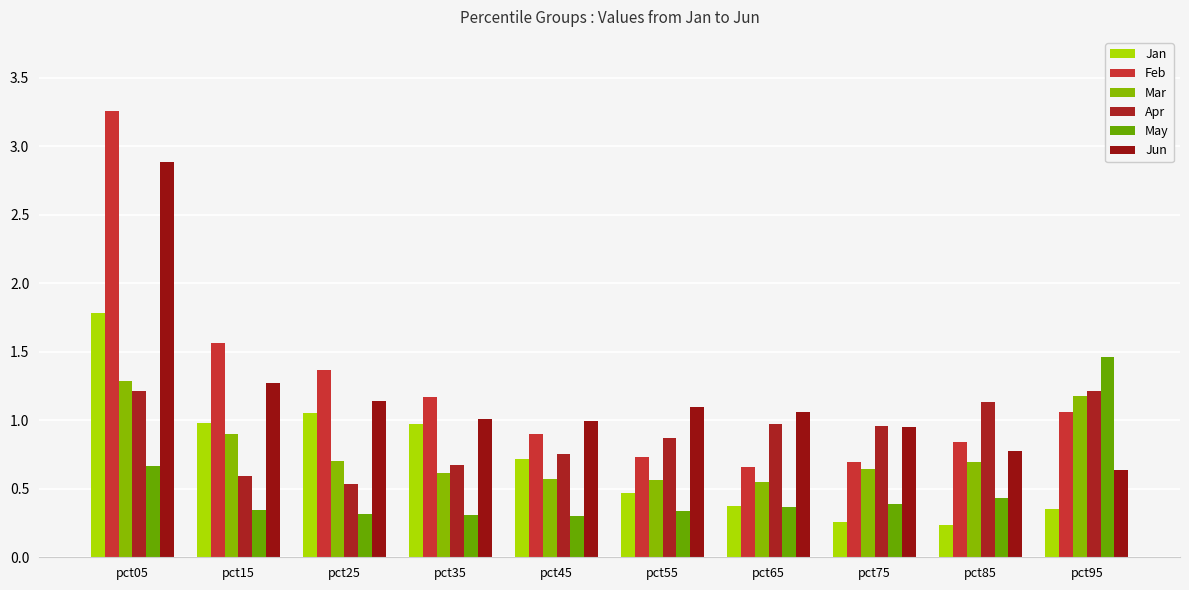

What is the value of the Mar bar at the 7th from the left?

0.5